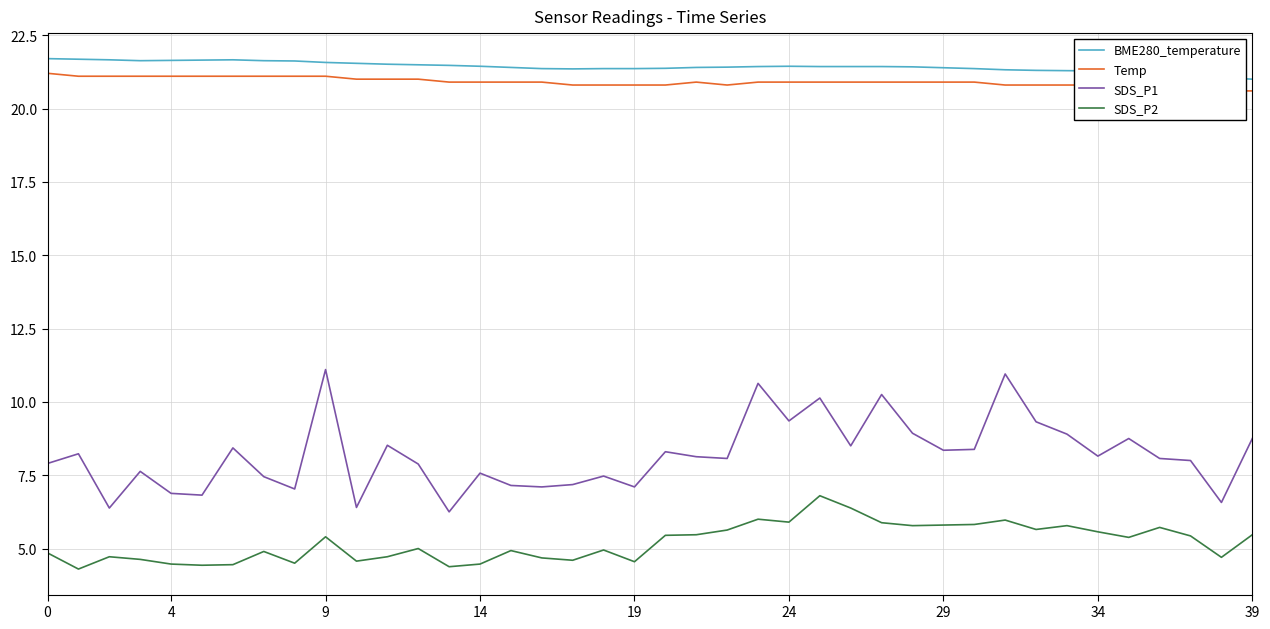

What is the sum of the Temp values at 11 and 18?

41.8